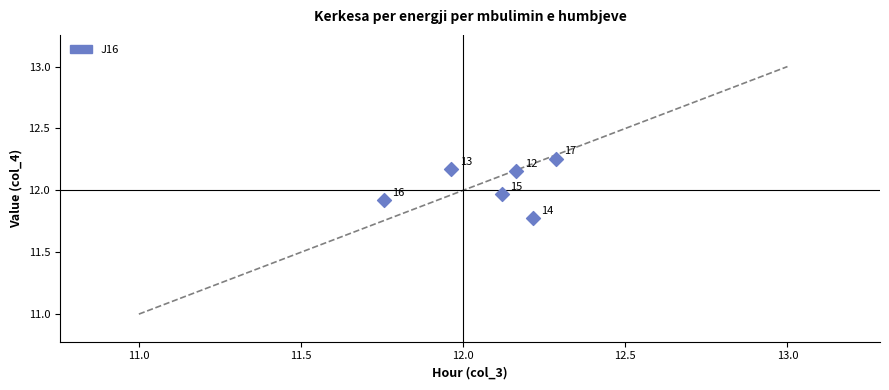

What is the range of X values (max minus min)?

0.5